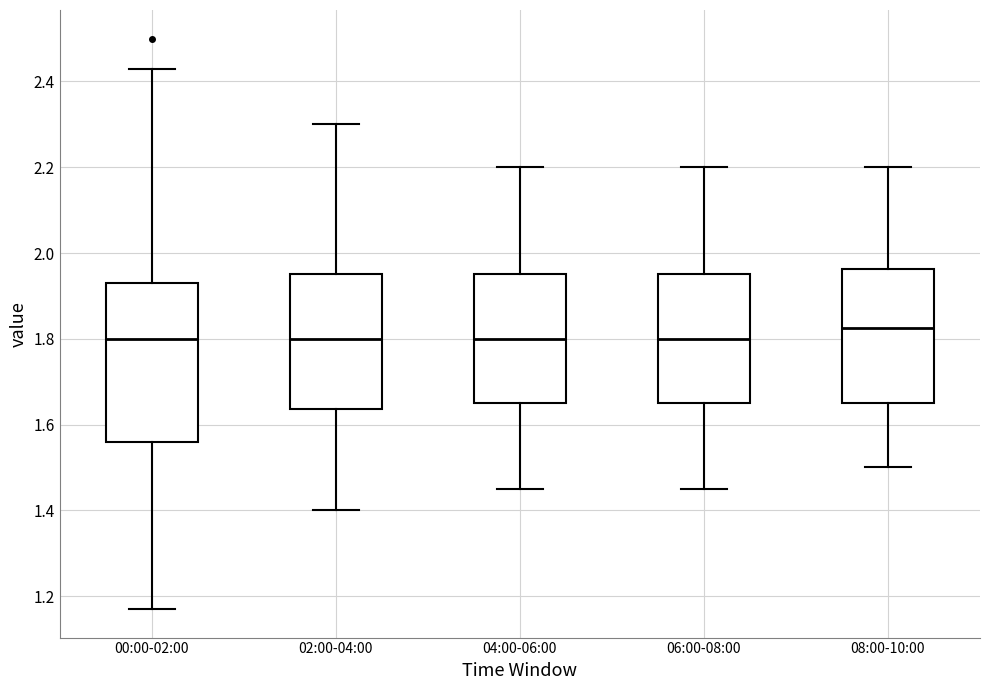

Which box is the tallest, from its lower edge to its upper edge?

00:00-02:00